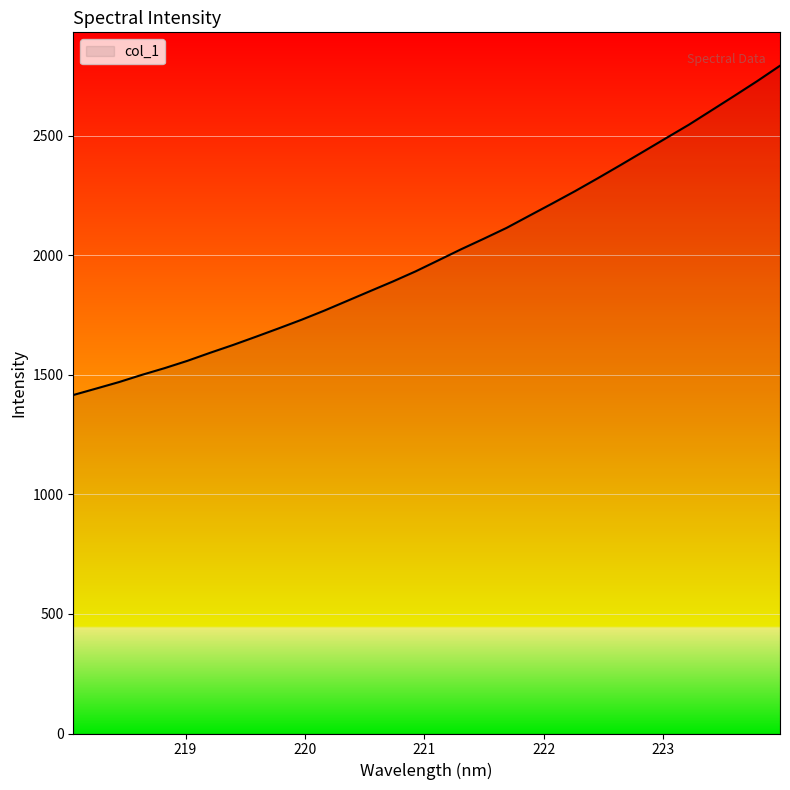

What is the maximum value shown in the chart?

2792.6